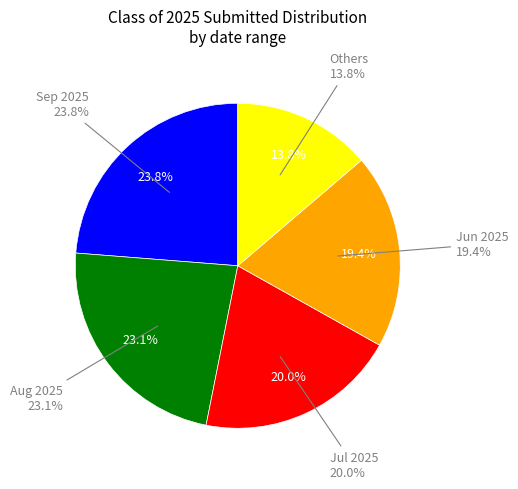

The 07/21/2025 slice represents 1% of the pie. True or false?

False